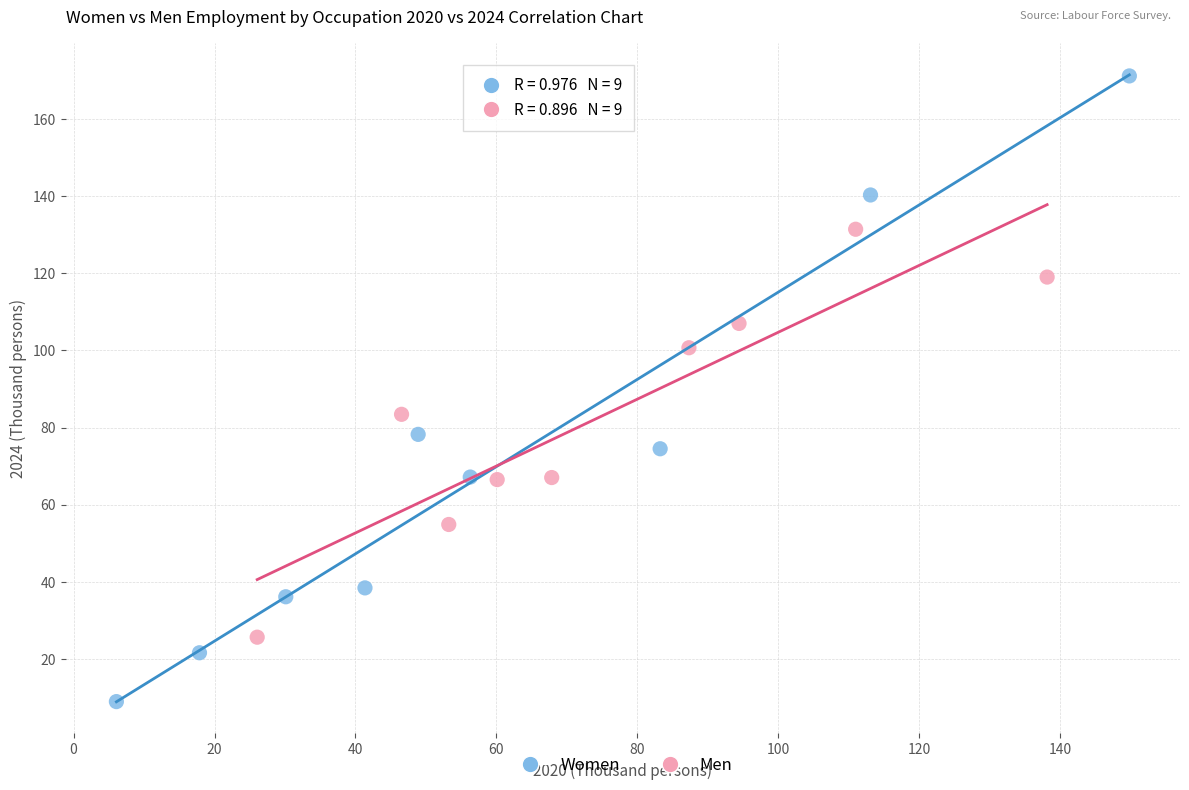

Which series contains the highest Y value?

Women